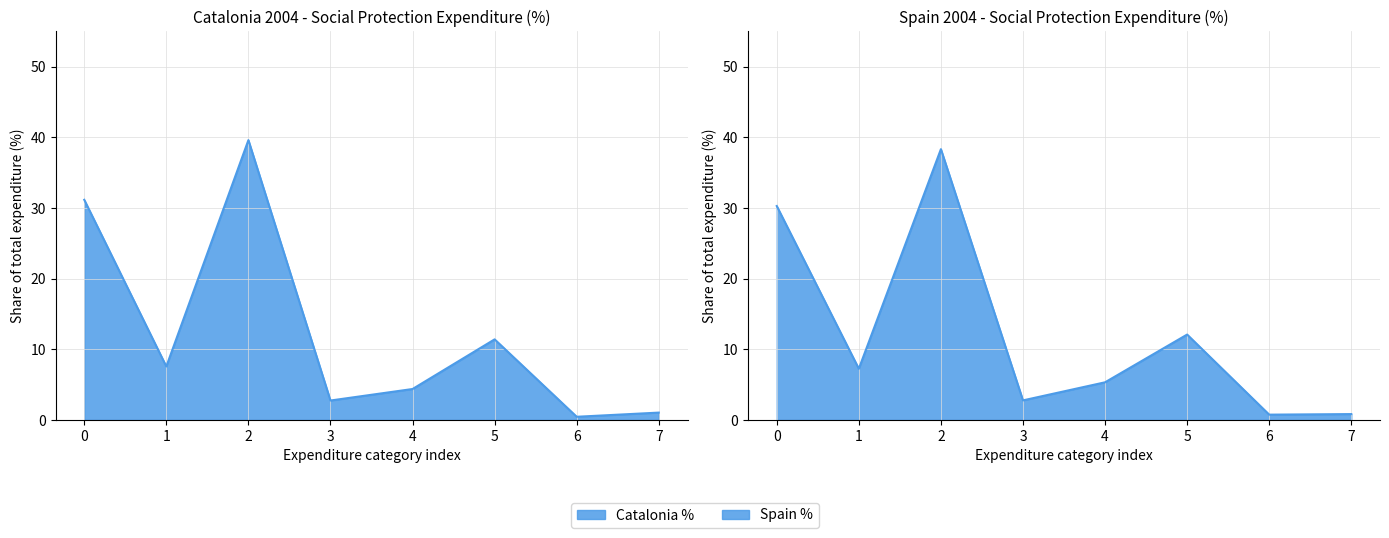

How many data points in Spain % are less than 7?

4